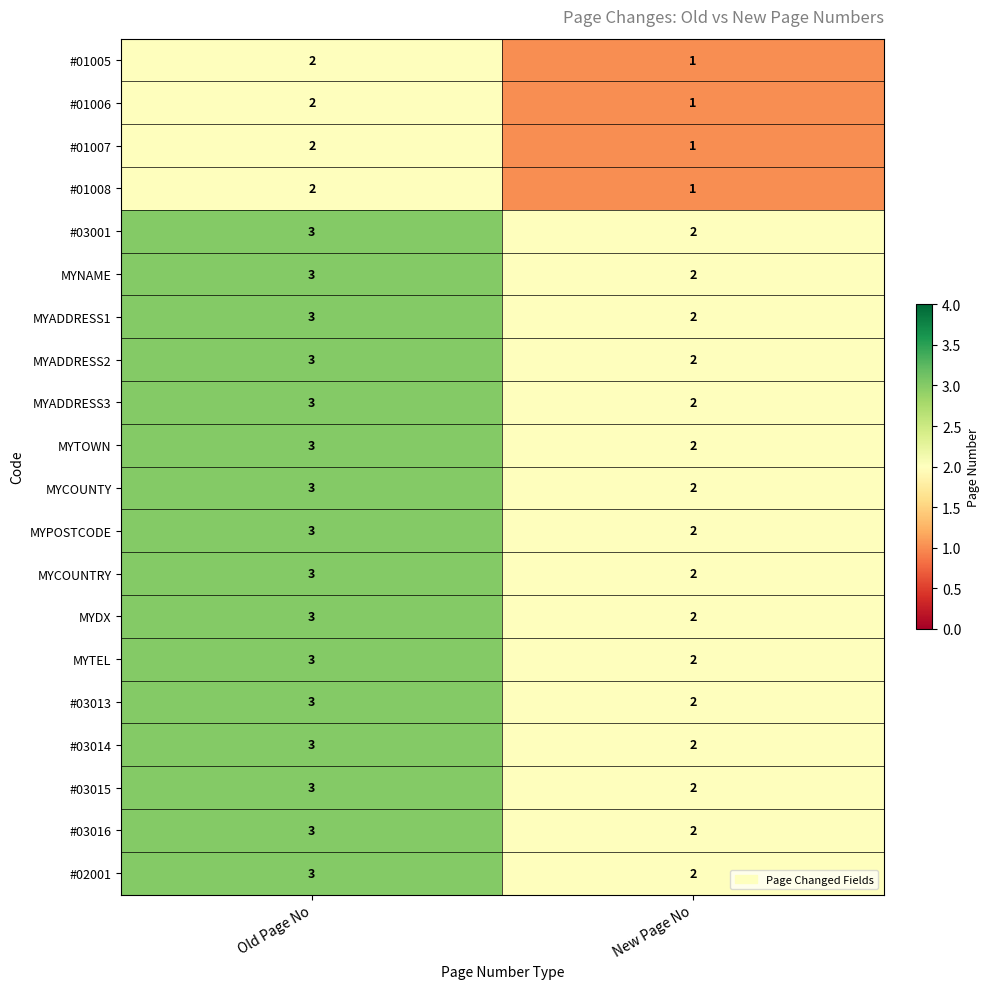

The value of #01008 at New Page No is 1. True or false?

True